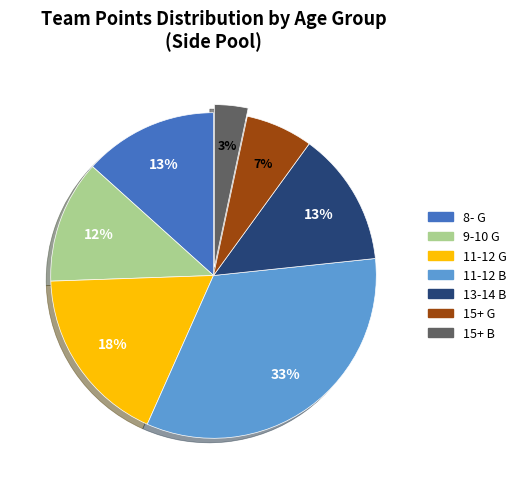

What percentage is the 11-12 G slice, to the nearest percent?

18%